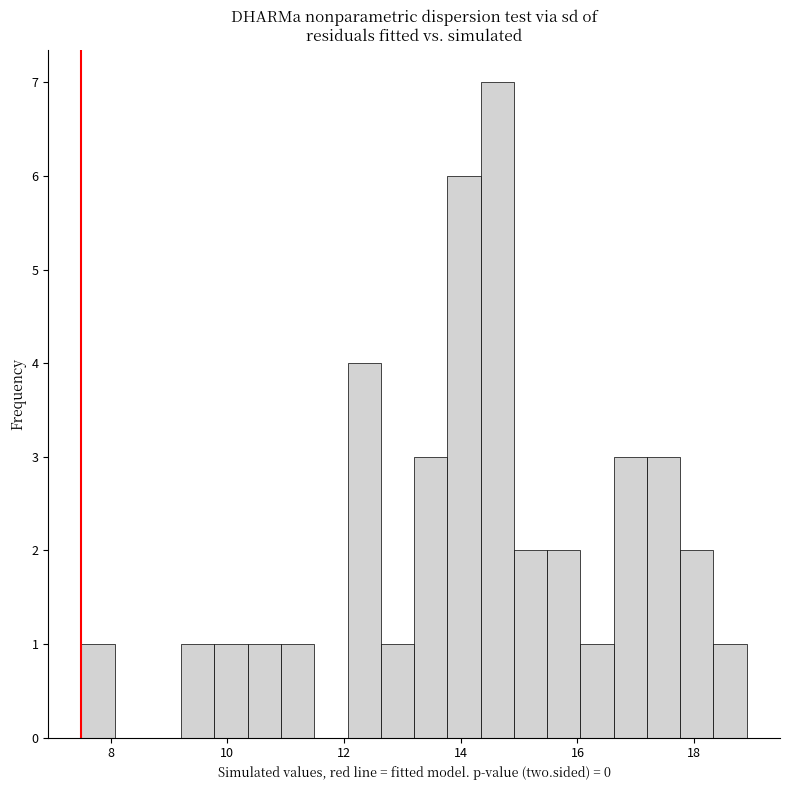

Around what value on the x-axis is the tallest bar? Give the approximate position of its centre, as read against the axis.

14.6